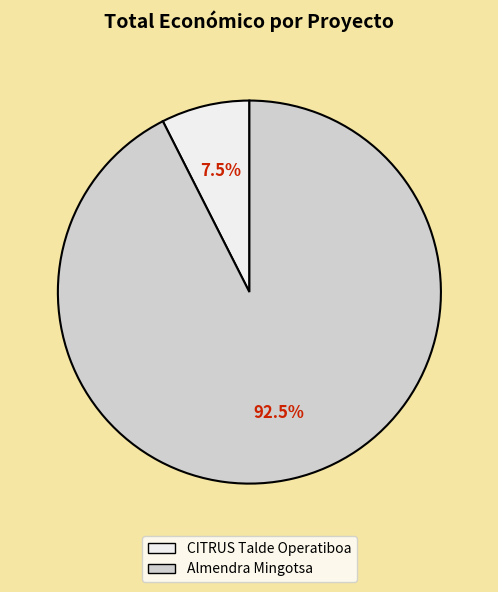

Is there a majority slice in this chart?

Yes